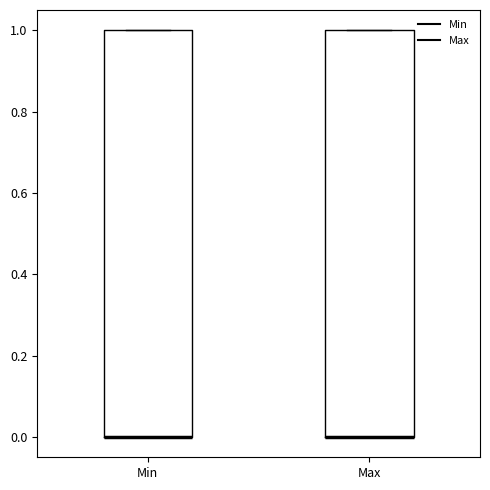

Reading left to right, transcribe this box plot: for each box, give where its median line is, the range the box spans, and where its two whiskers end, as read against the y-axis. The values are not printed on the chart, so give them approximately, as read against the axis.

Min: median 0 (drawn on the box's lower edge), box 0 to 1, whiskers 0 to 1
Max: median 0 (drawn on the box's lower edge), box 0 to 1, whiskers 0 to 1